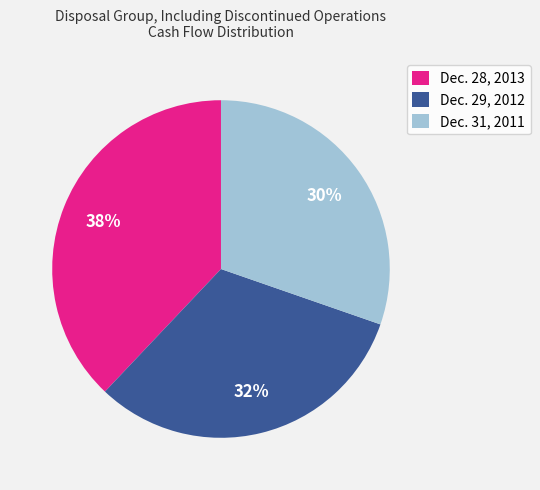

What is the smallest slice in the pie chart?

Dec. 31, 2011